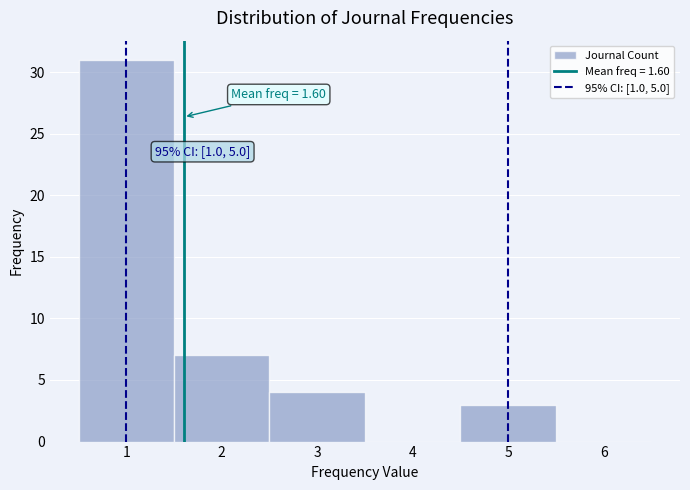

Which range on the x-axis has the tallest bar?

0.5 to 1.5